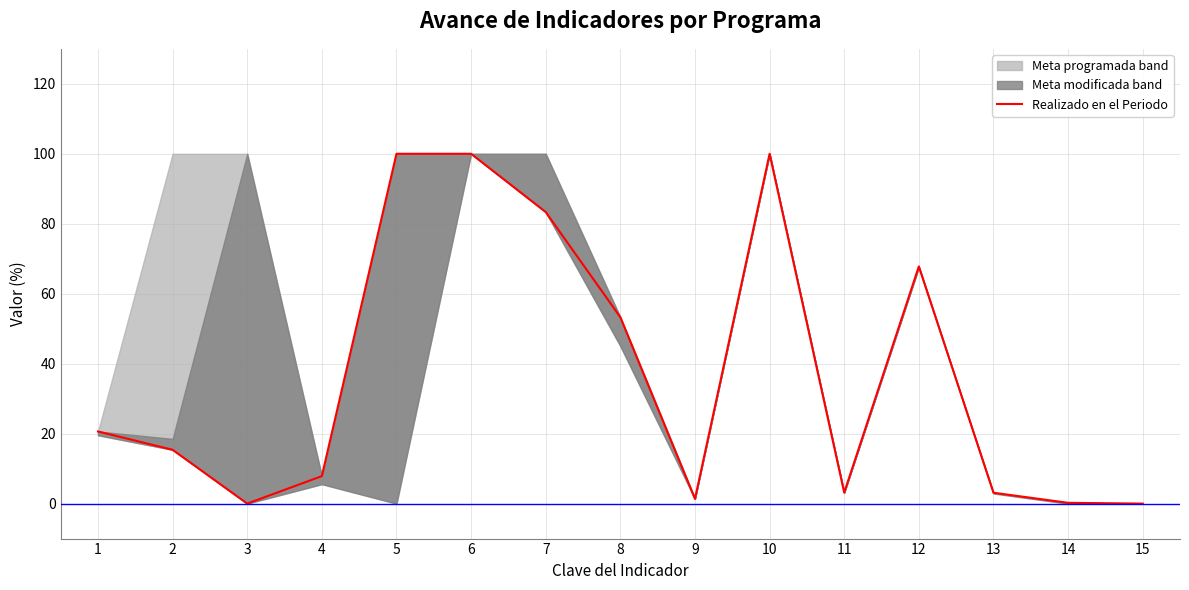

Rank the categories by value from lowest to highest.

3, 15, 14, 9, 13, 11, 4, 2, 1, 8, 12, 7, 5, 6, 10